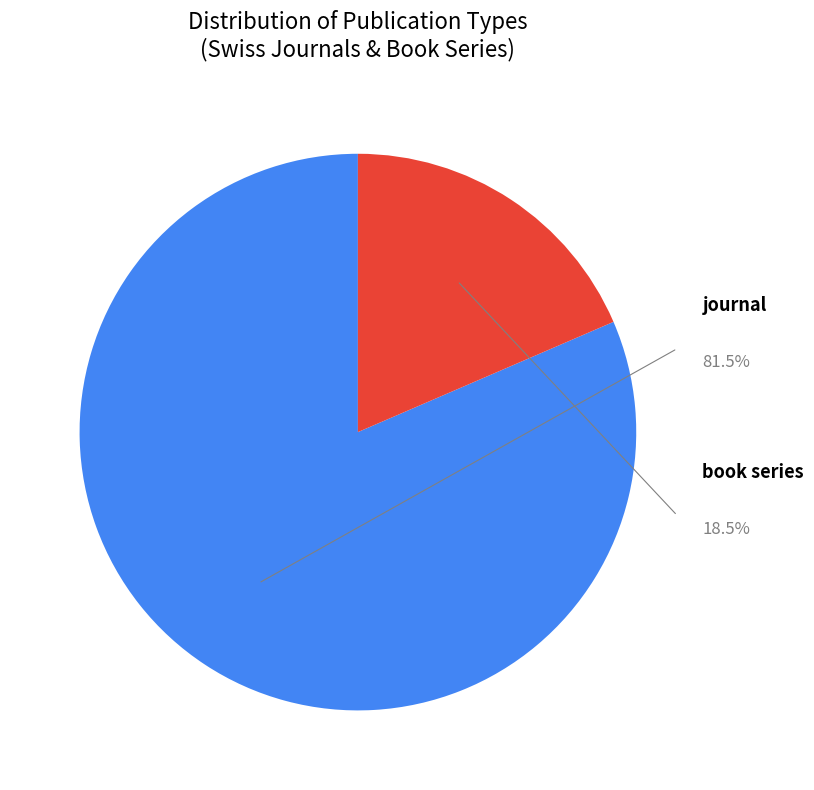

Is journal the majority of the pie?

Yes